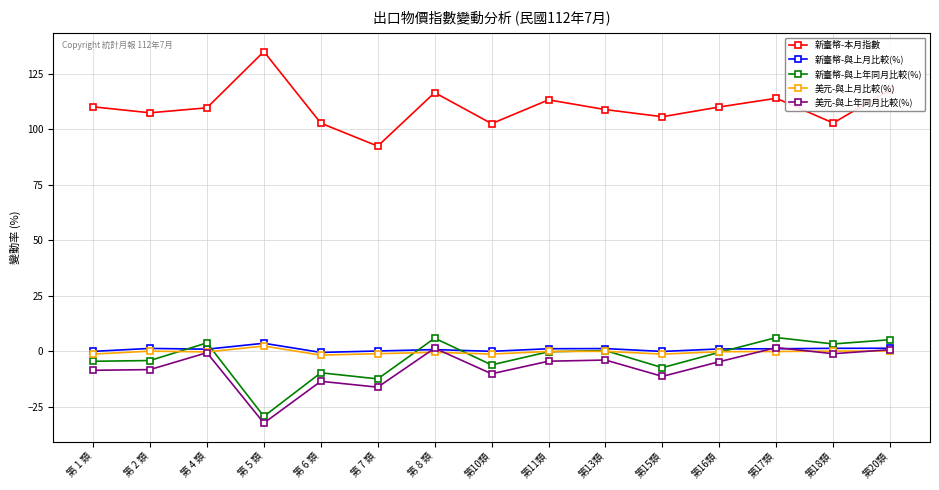

Which label corresponds to the largest value in the chart?

第 5 類